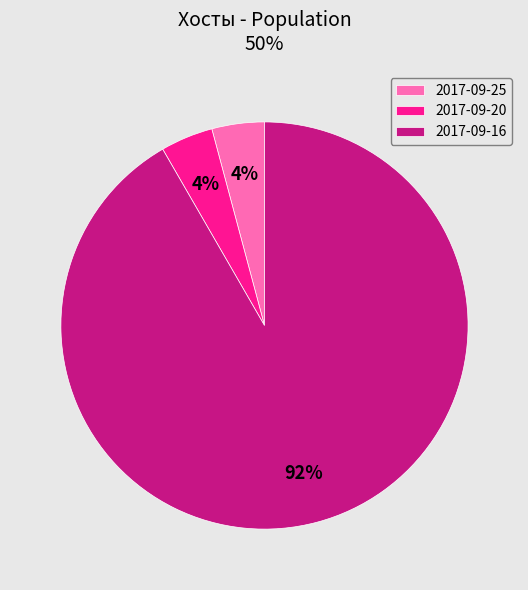

Count the number of slices in the pie.

3